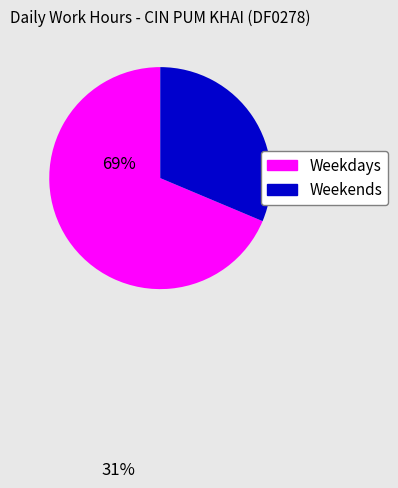

Is there a majority slice in this chart?

Yes